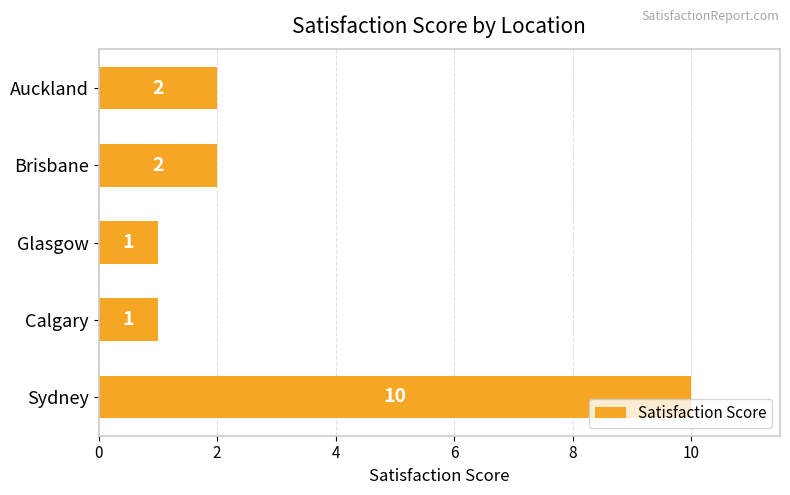

What is the sum of all values?

16